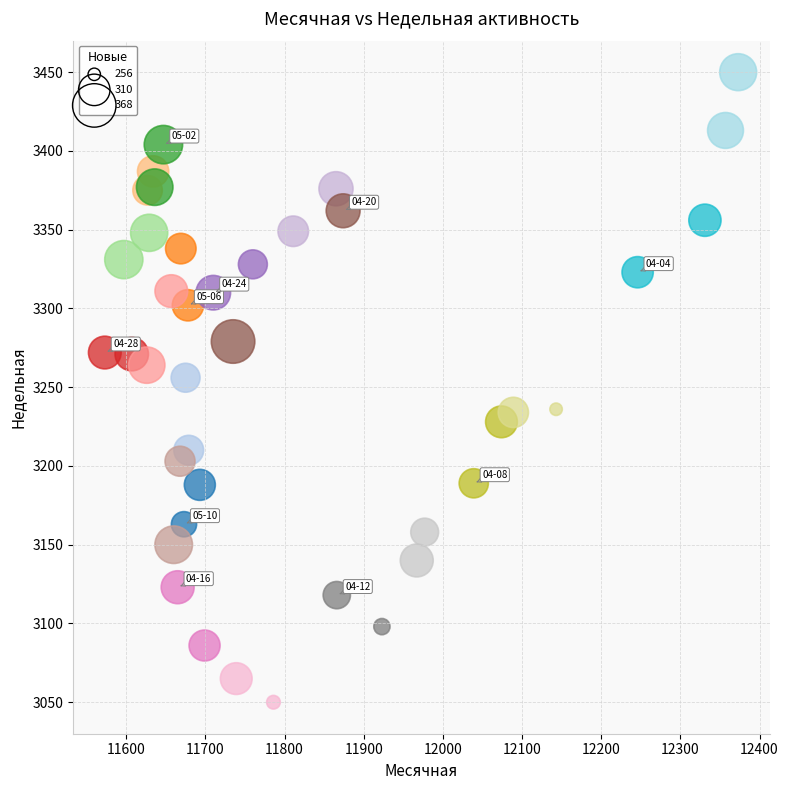

What is the range of Y values (max minus min)?

400